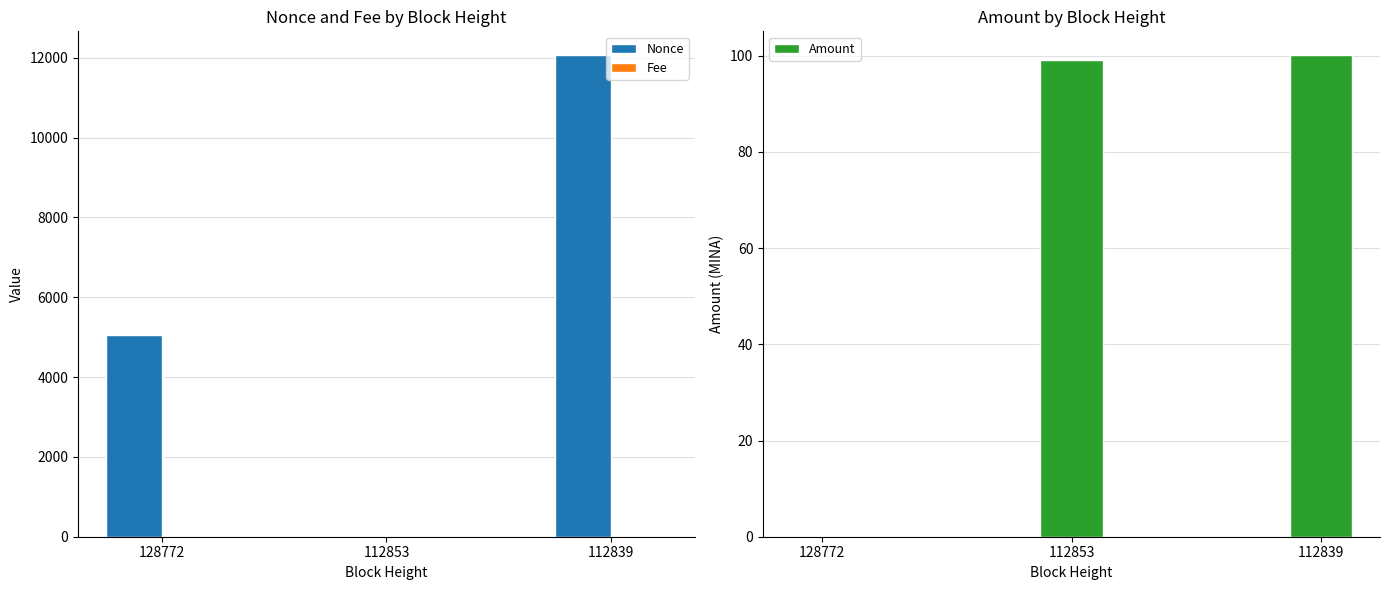

Count the Nonce values in the range 0 to 12060.

3